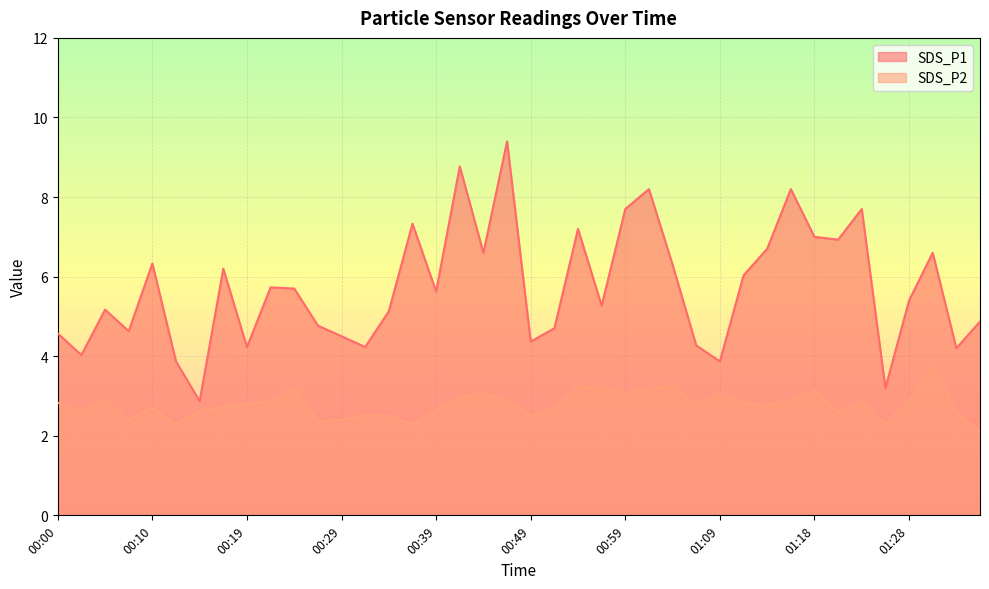

Which series has the widest spread of values?

SDS_P1